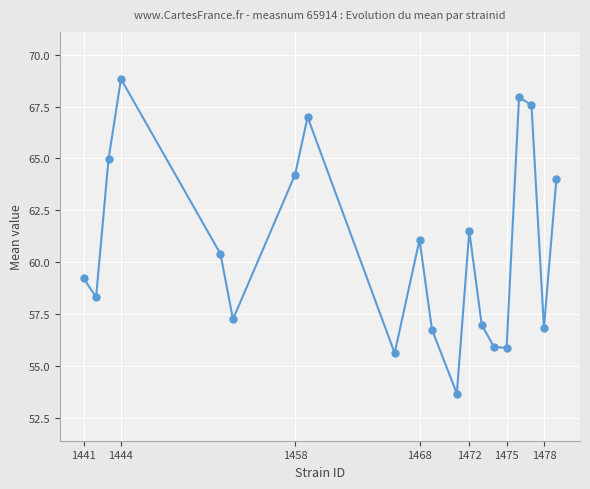

What is the difference between the second highest and minimum values?

14.3